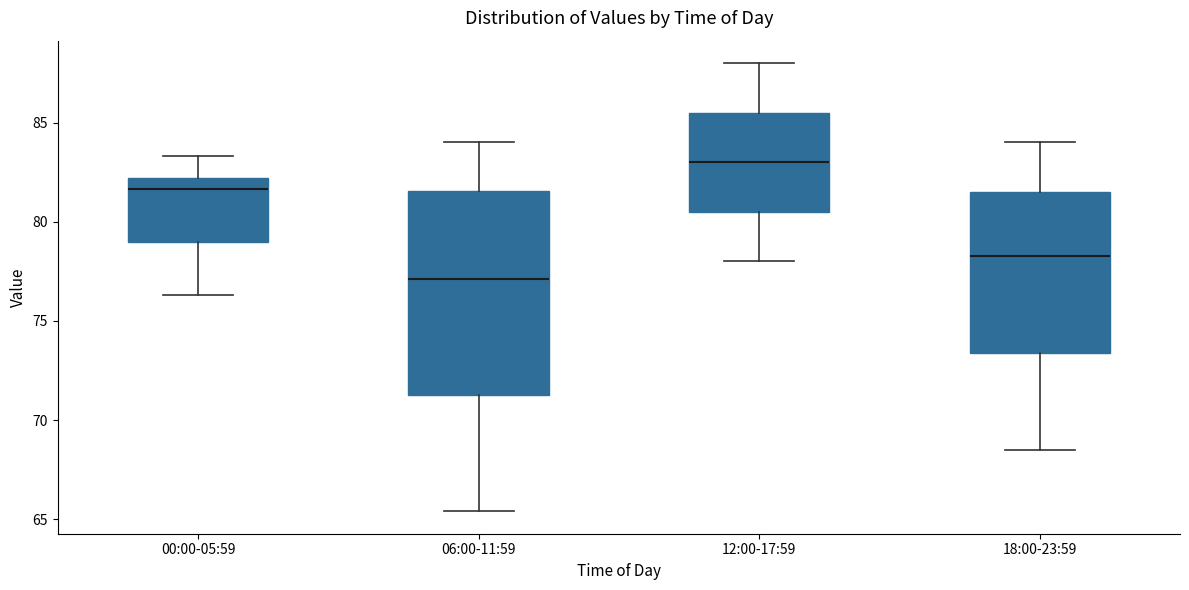

Reading left to right, read every box against the y-axis: the position of its median line, the range the box covers, and the ends of its whiskers. The values are not printed on the chart, so give them approximately, as read against the axis.

00:00-05:59: median 81.5, box 79.0 to 82.0, whiskers 76.5 to 83.5
06:00-11:59: median 77.0, box 71.5 to 81.5, whiskers 65.5 to 84.0
12:00-17:59: median 83.0, box 80.5 to 85.5, whiskers 78.0 to 88.0
18:00-23:59: median 78.5, box 73.5 to 81.5, whiskers 68.5 to 84.0